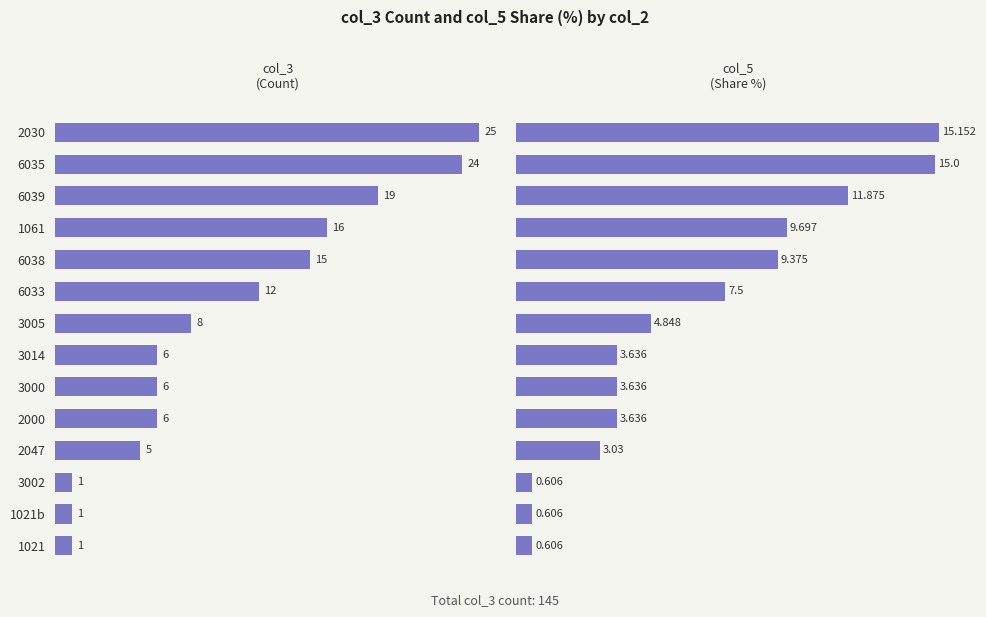

How many series are shown in this chart?

2